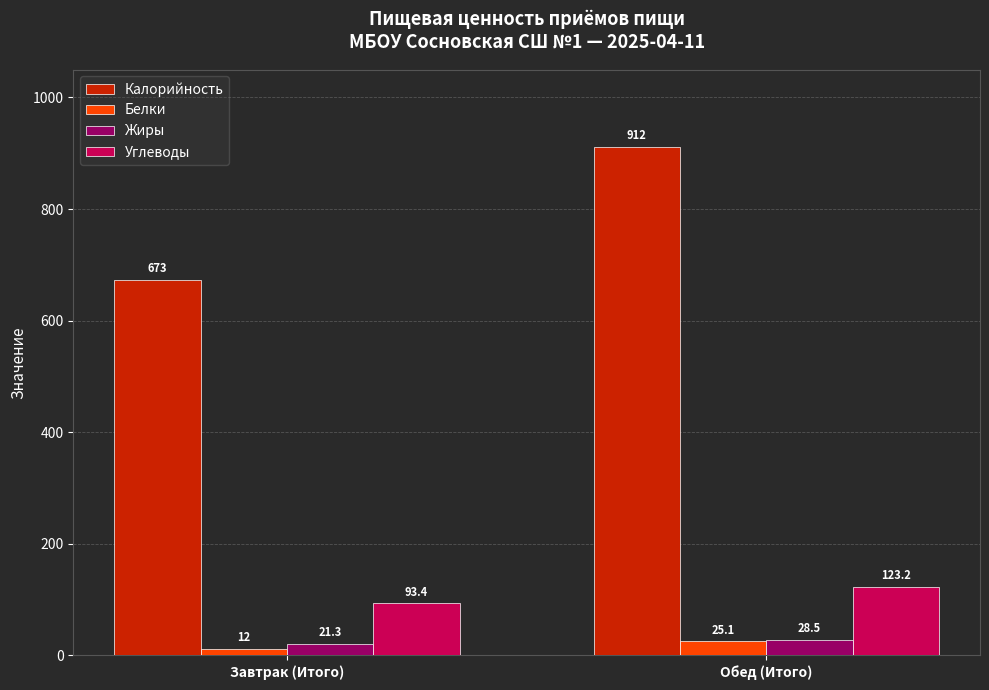

Which series has the widest spread of values?

Калорийность